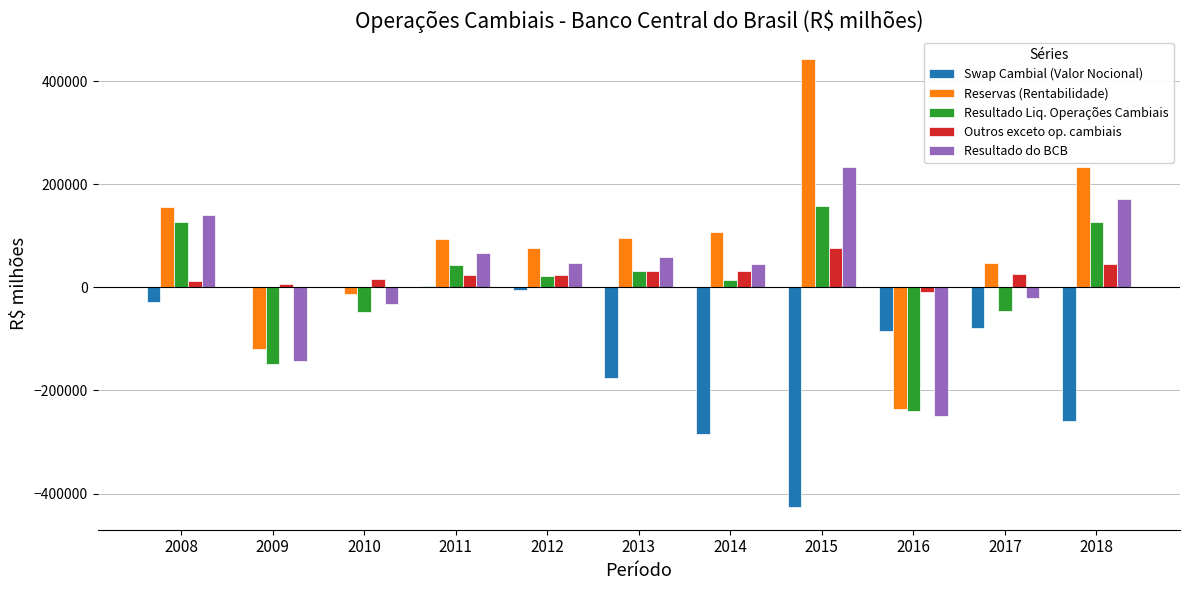

Is the value of Outros exceto op. cambiais at 2008 greater than the value of Resultado do BCB at 2018?

No